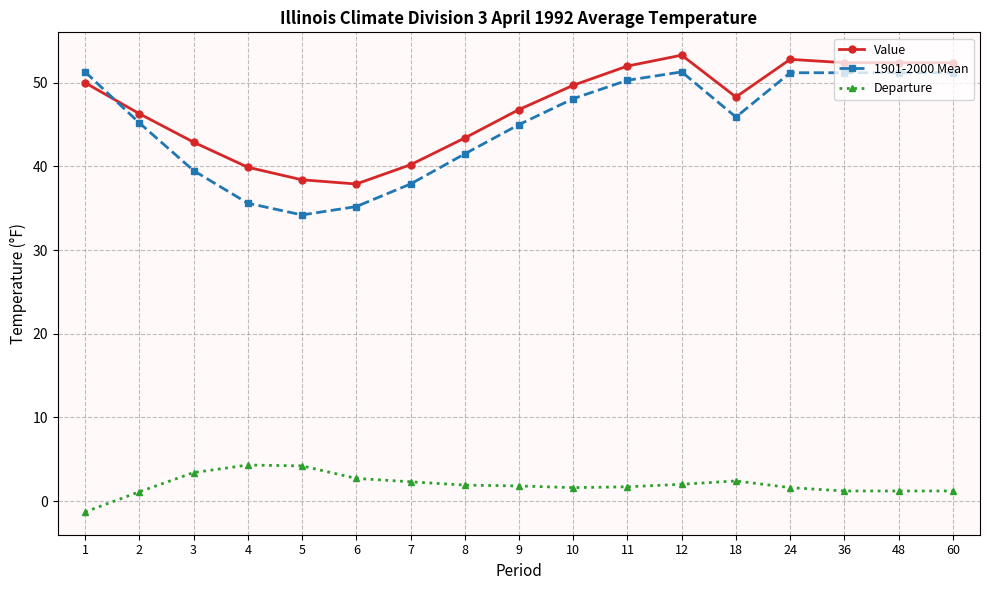

Does the chart have visible grid lines?

Yes